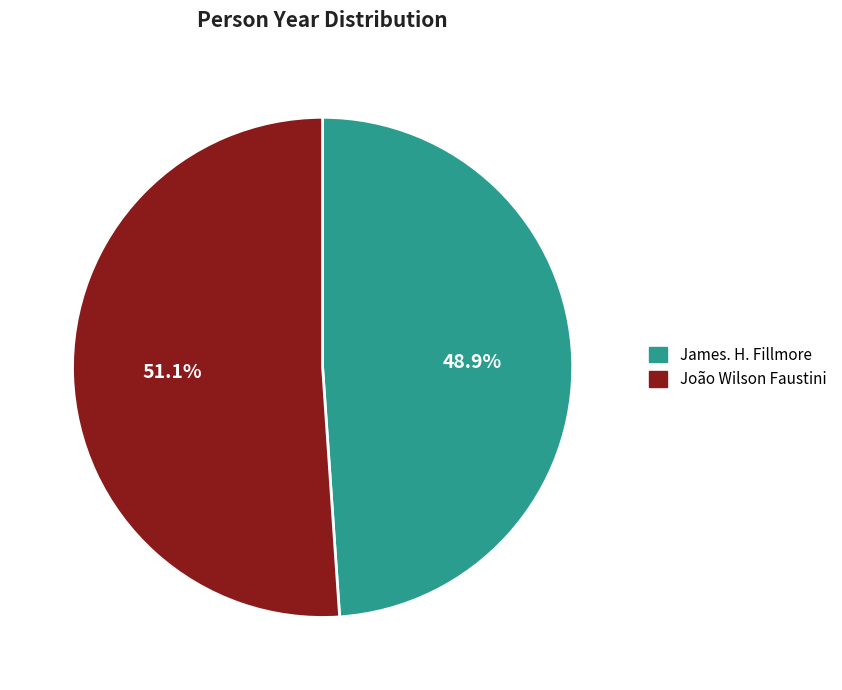

What is the largest slice in the pie chart?

João Wilson Faustini